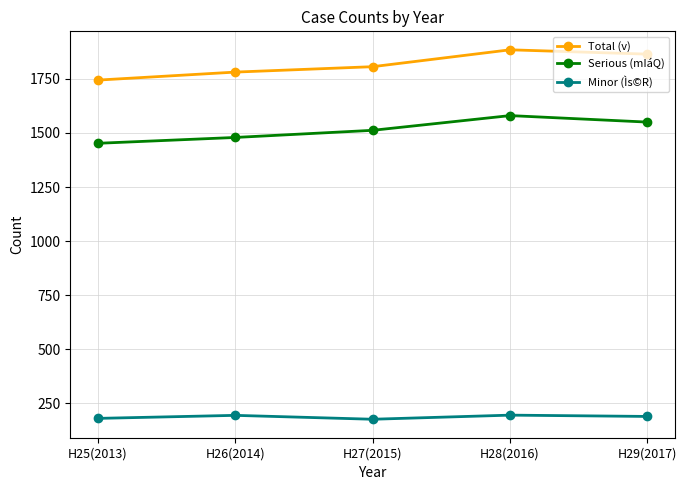

What is the smallest value displayed?

177